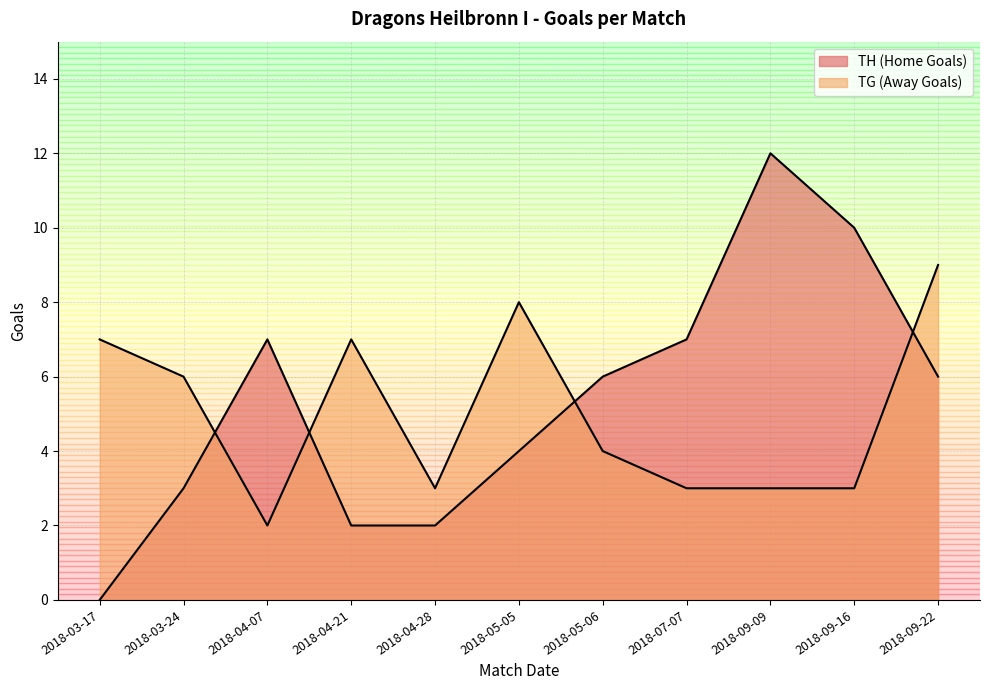

What is the label of the 9th point from the left?

2018-09-09